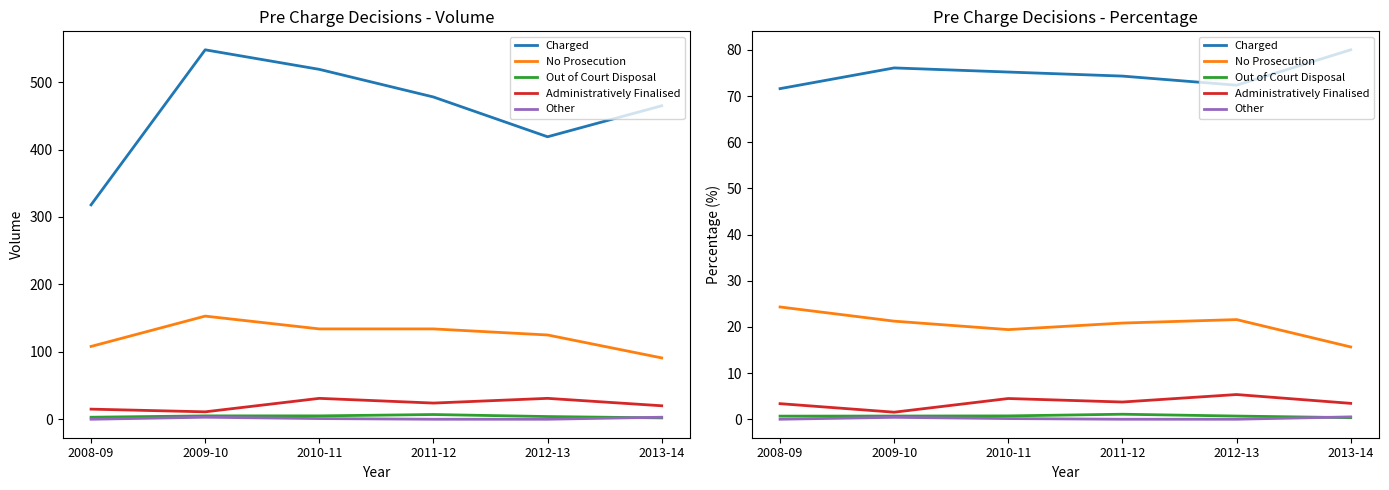

What position from the right is 2011-12?

3